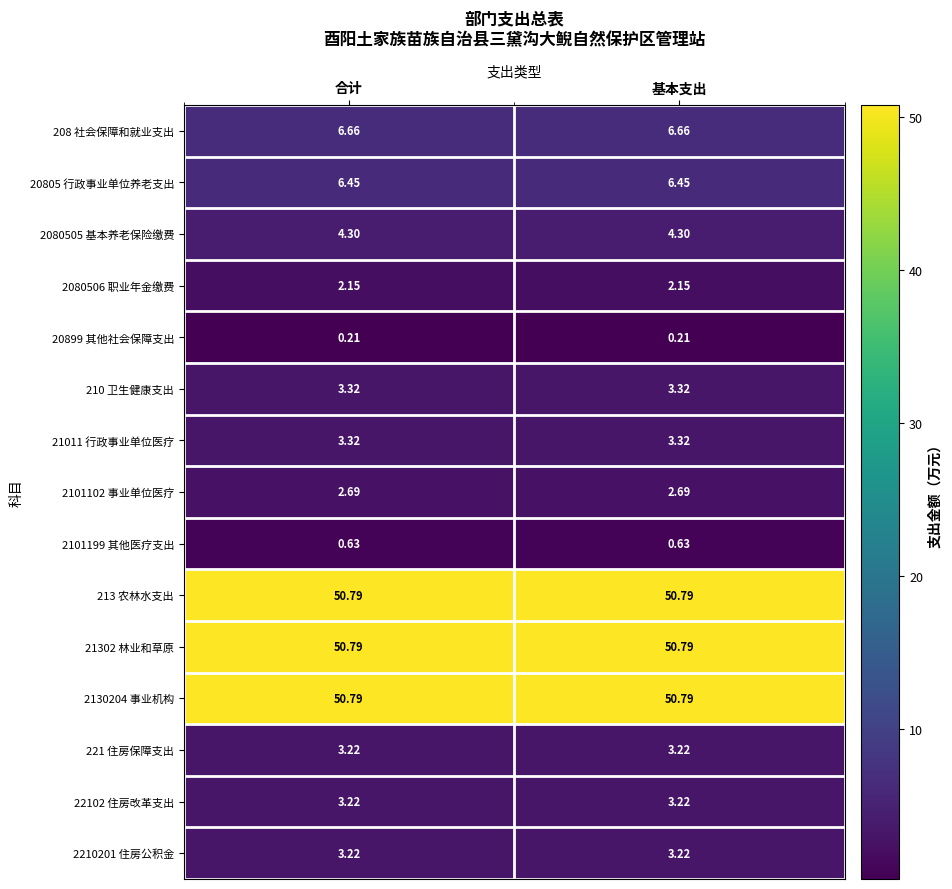

At which category is the sum across all series the highest?

合计